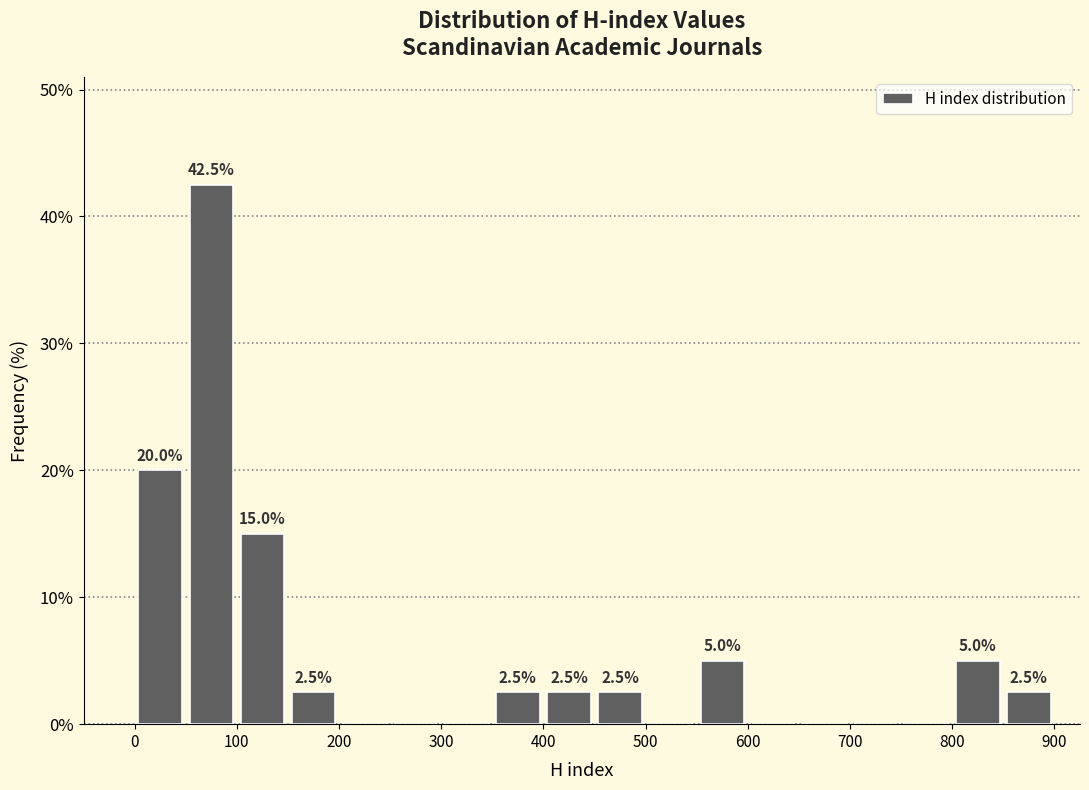

Which range on the x-axis has the tallest bar?

50 to 100